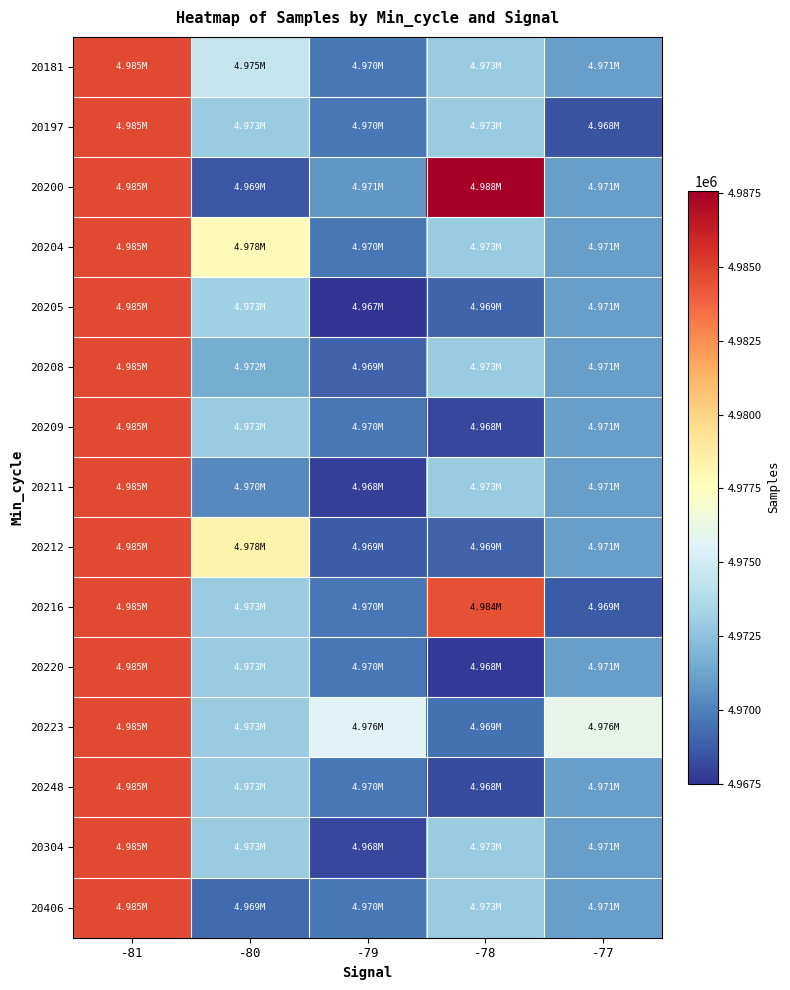

Which series has the largest total across all categories?

20200